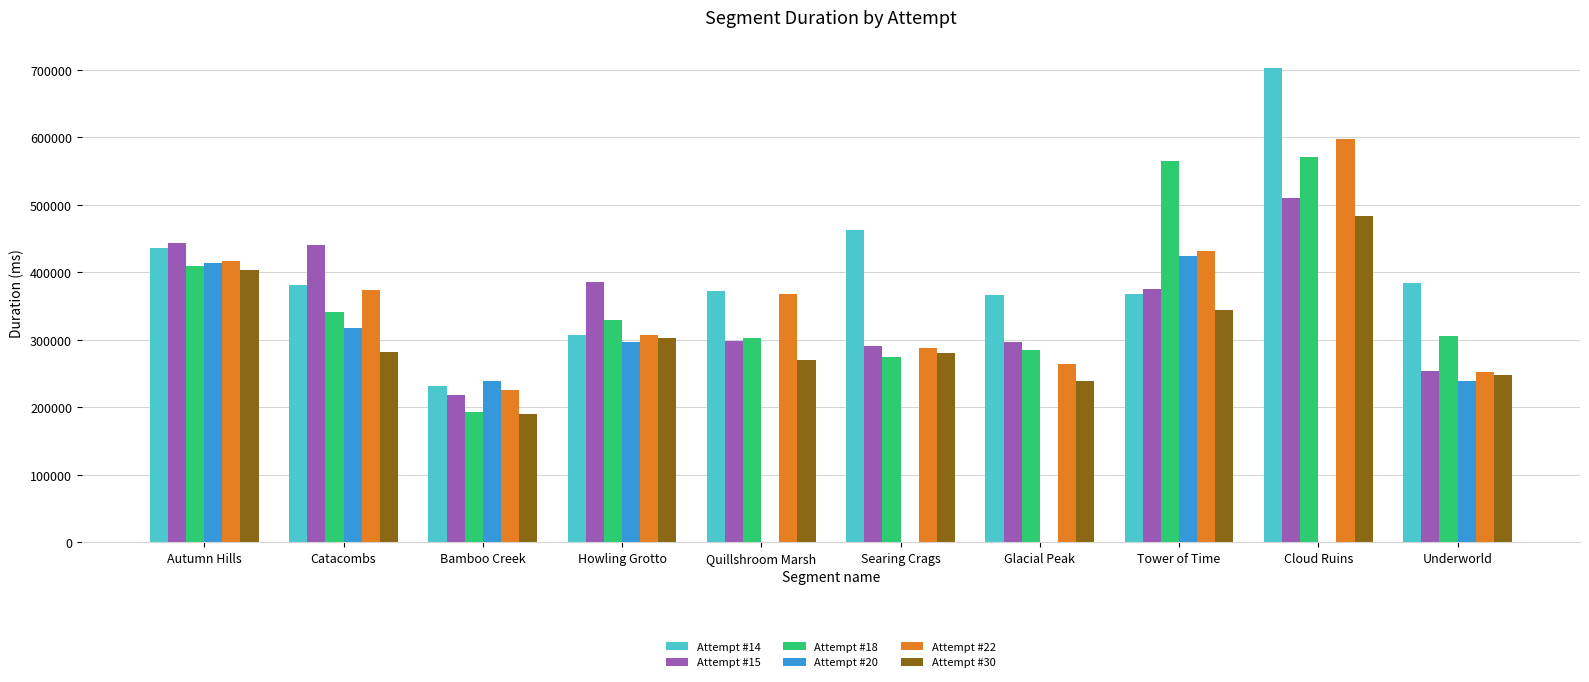

What is the maximum value for Attempt #15?

509753